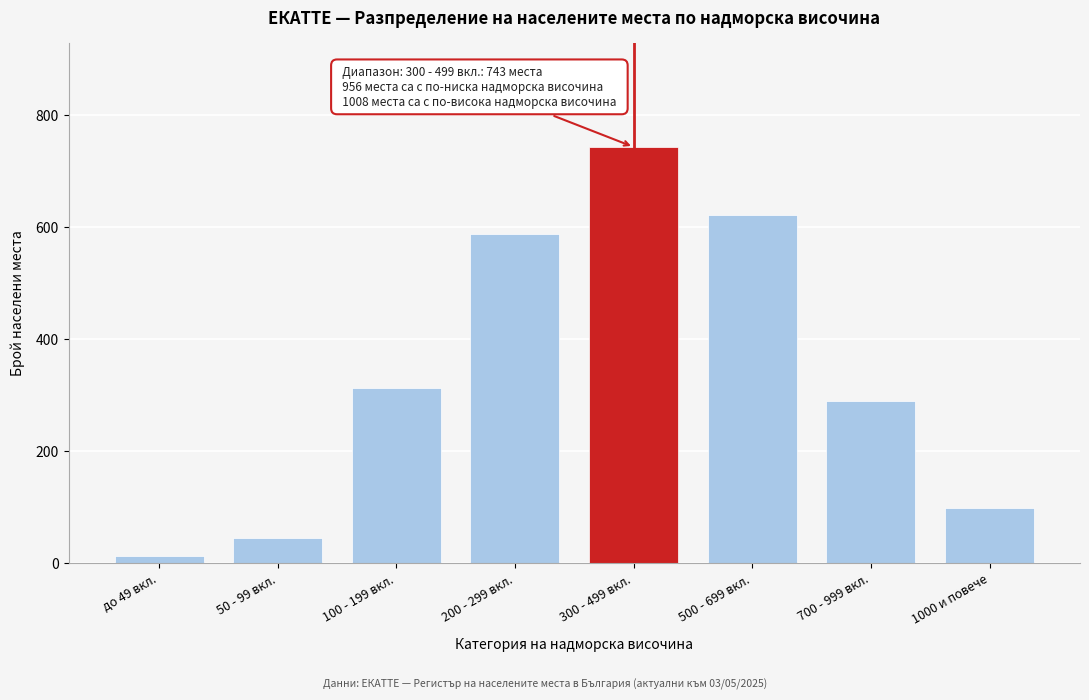

Reading right to left, what are all the values shown in this chart?

98	289	621	743	587	312	45	12